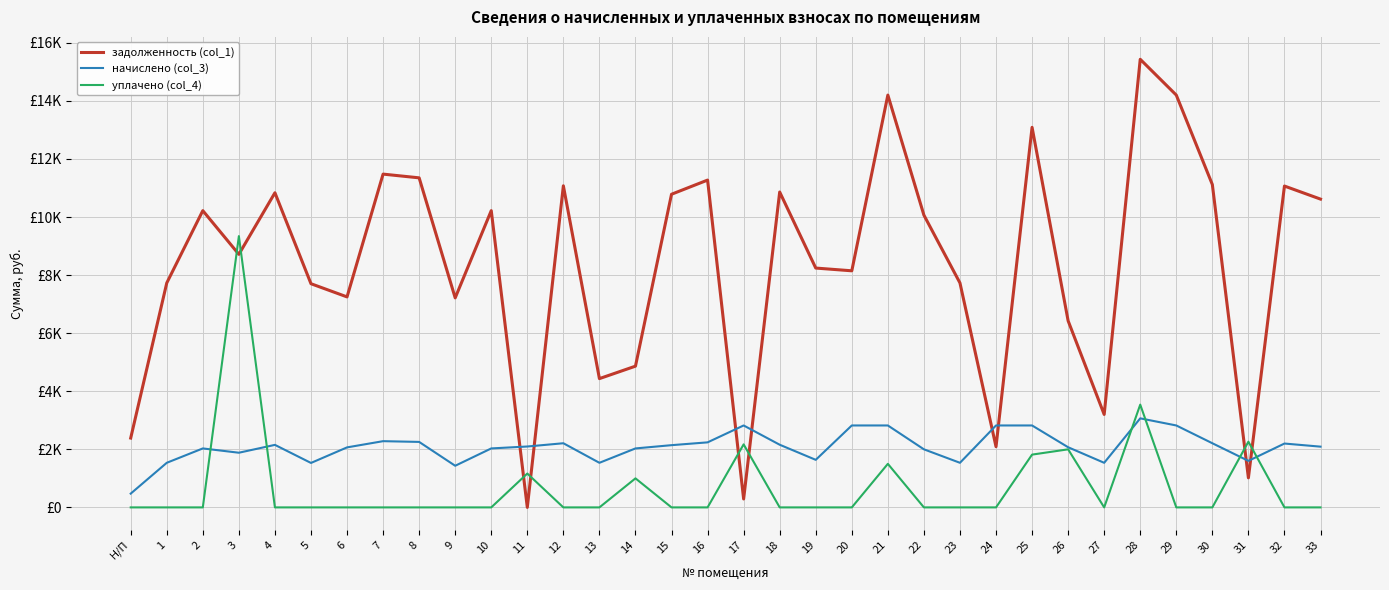

What is the label of the 28th point from the left?

27